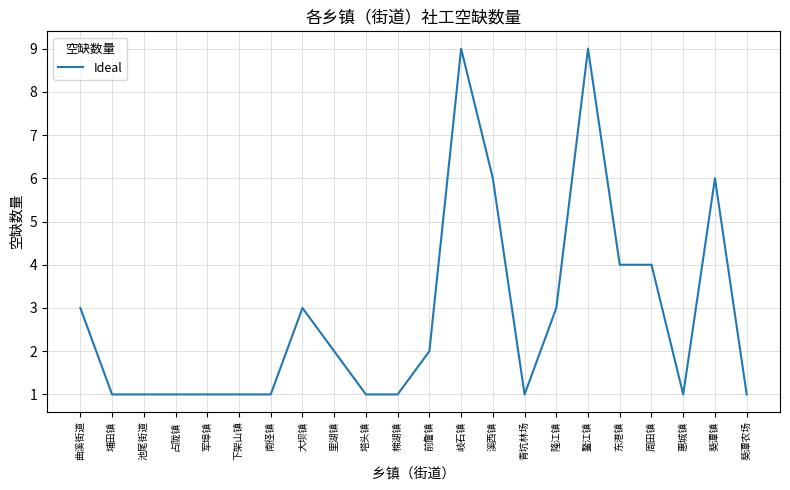

Between 前詹镇 and 棉湖镇, which is larger?

前詹镇